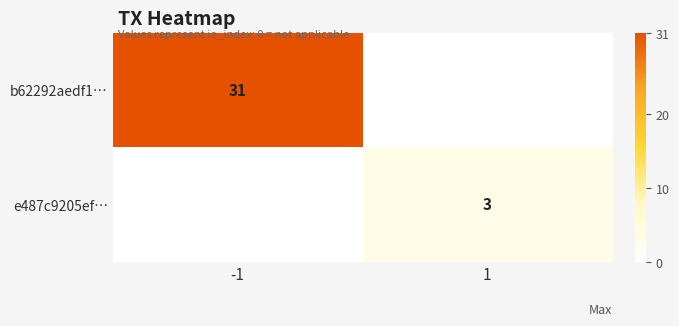

Is it true that b62292aedf1… equals 41 at -1?

False